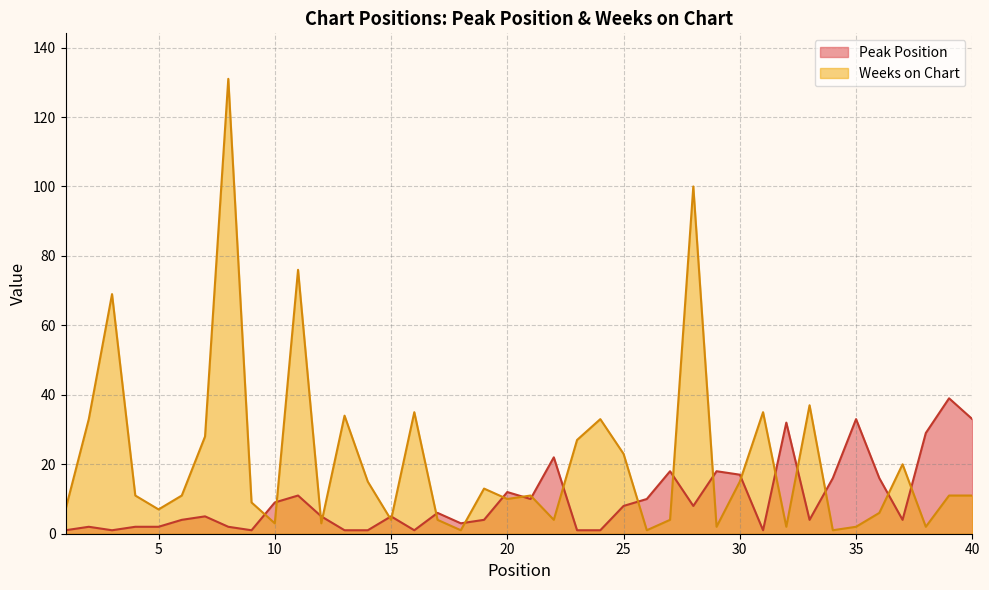

Which has a higher value, 11 or 32?

32